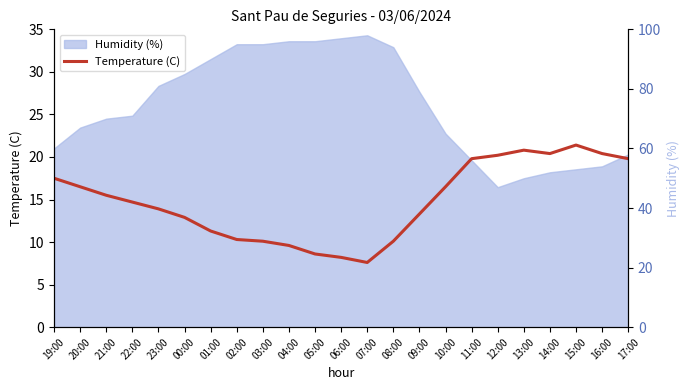

Rank the categories by value from highest to lowest.

15:00, 13:00, 14:00, 16:00, 12:00, 11:00, 17:00, 19:00, 20:00, 10:00, 21:00, 22:00, 23:00, 09:00, 00:00, 01:00, 02:00, 03:00, 08:00, 04:00, 05:00, 06:00, 07:00